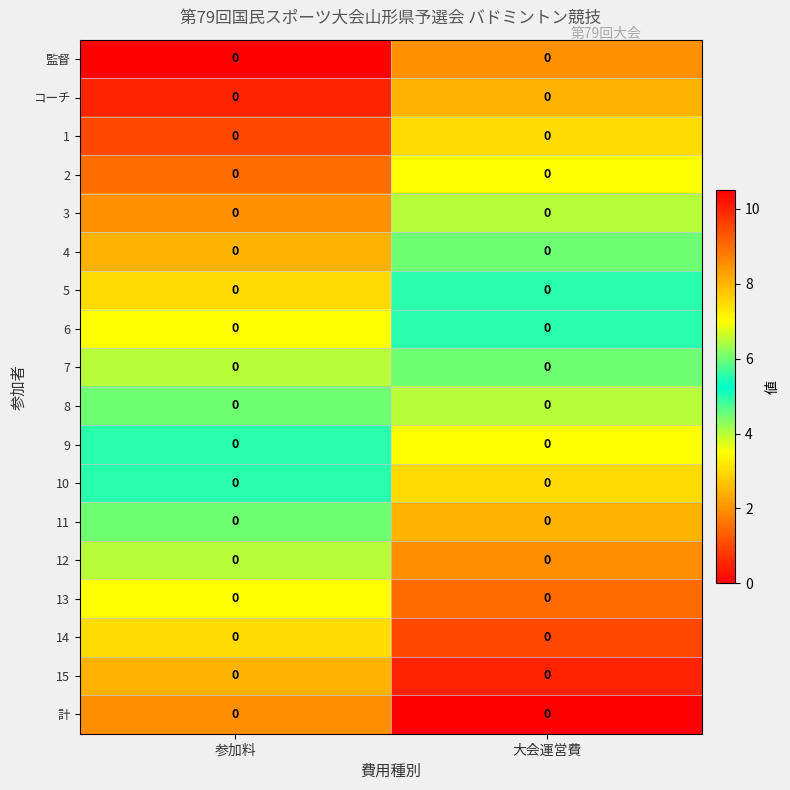

Is it true that 13 equals 2.6 at 大会運営費?

False